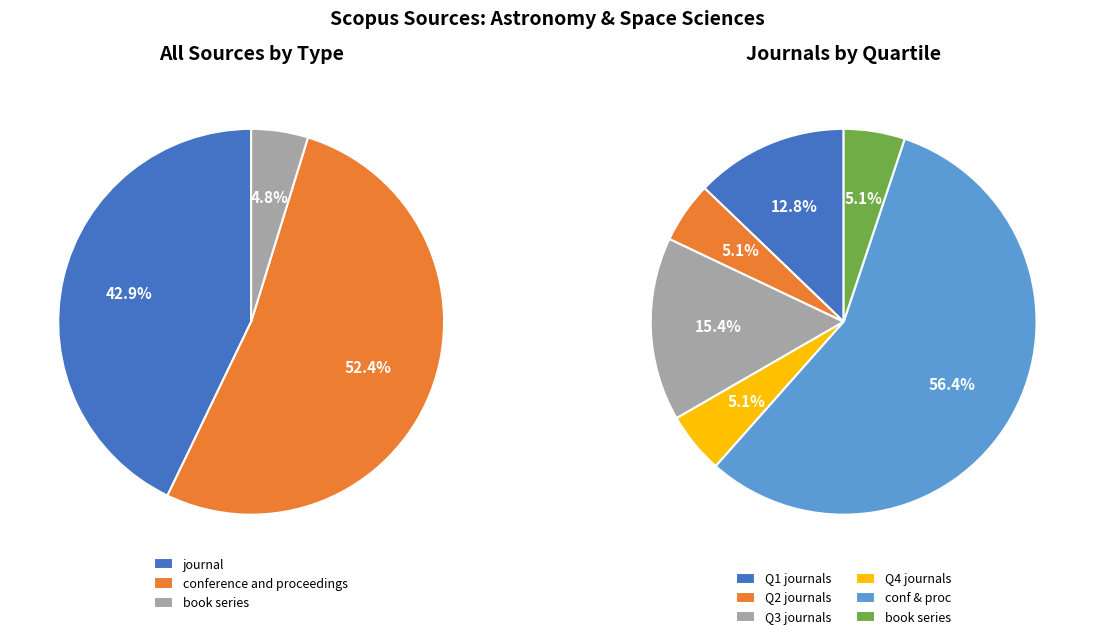

Is other the majority of the pie?

No